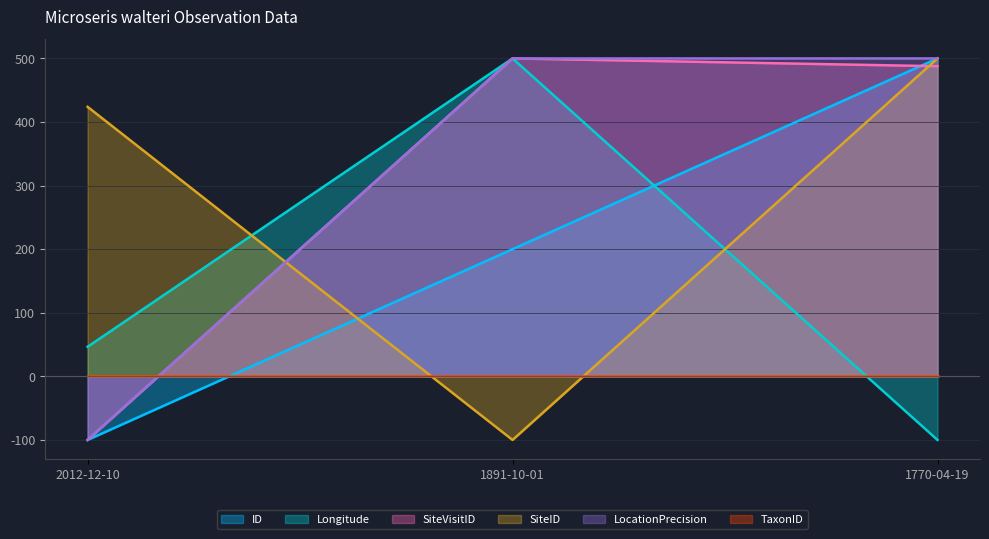

How many lines are shown in the chart?

6